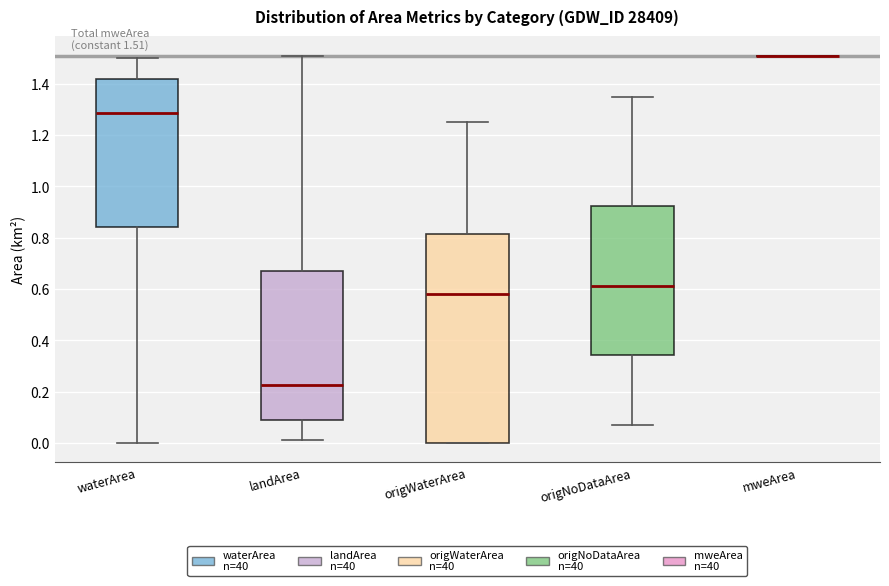

Comparing the boxes themselves (not the whiskers), which one is the tallest?

origWaterArea